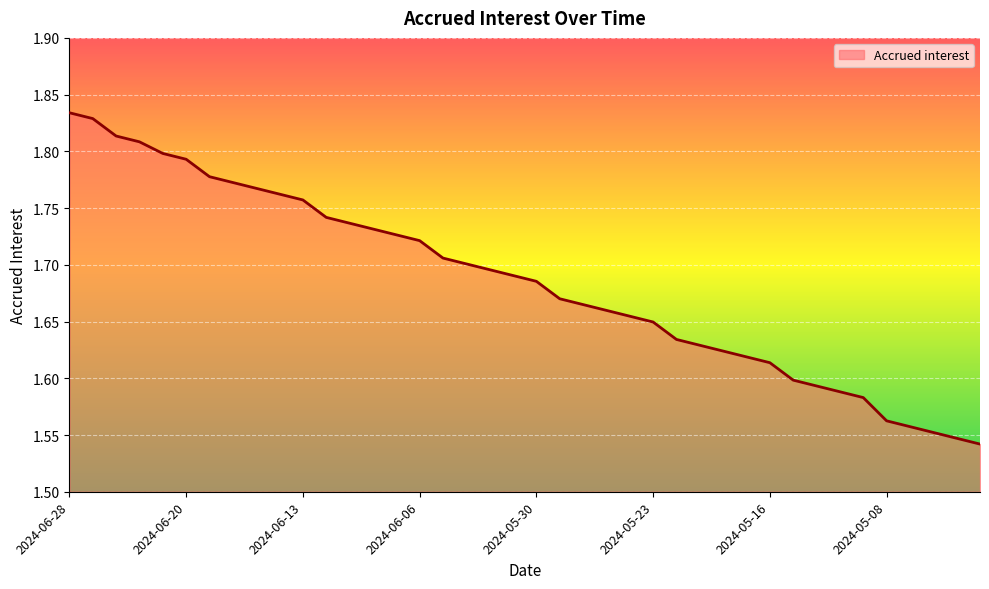

How many series are shown in this chart?

1